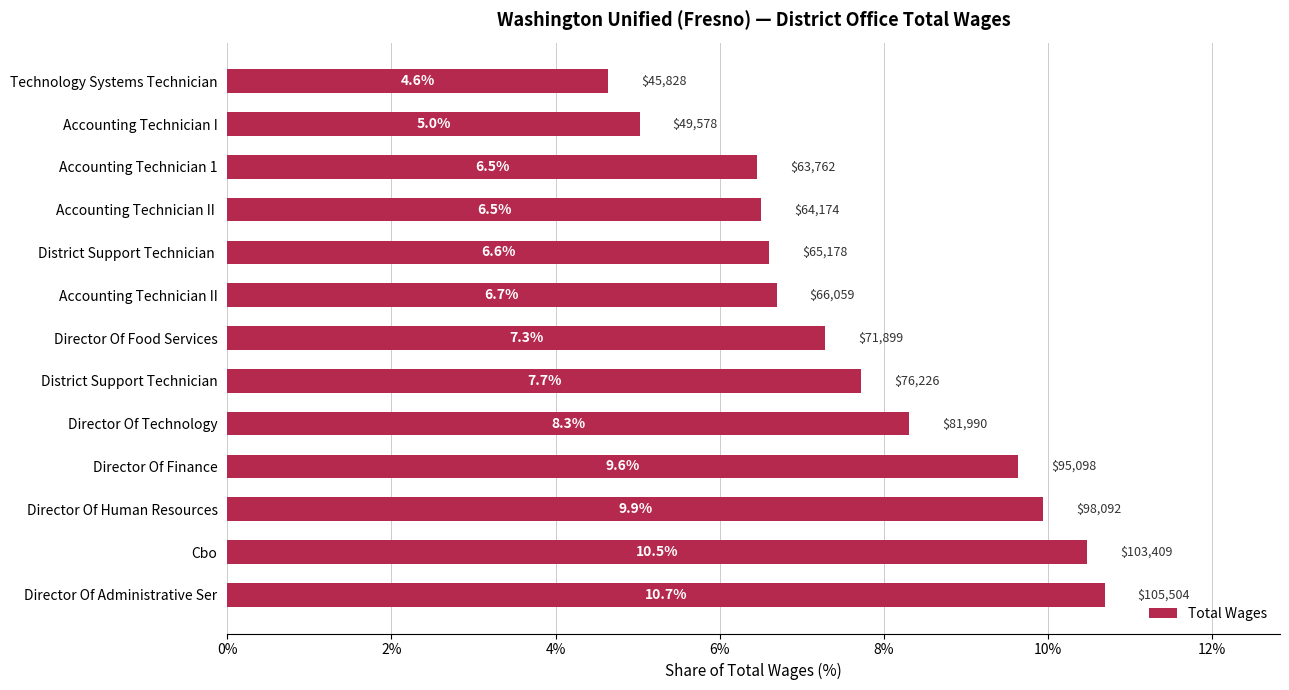

Approximately how many times larger is the value at Director Of Administrative Ser compared to Director Of Finance?

1.1